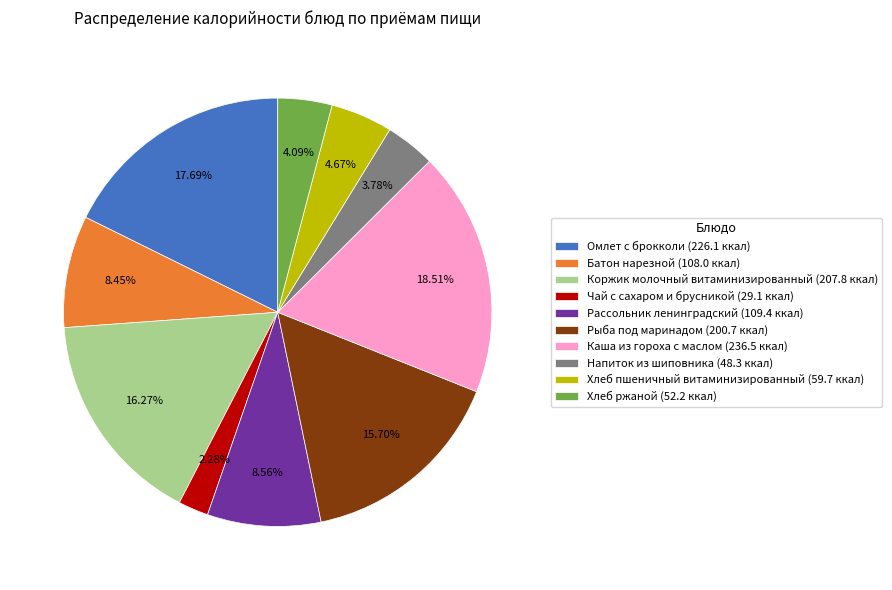

Does Омлет с брокколи represent more than half of the total?

No